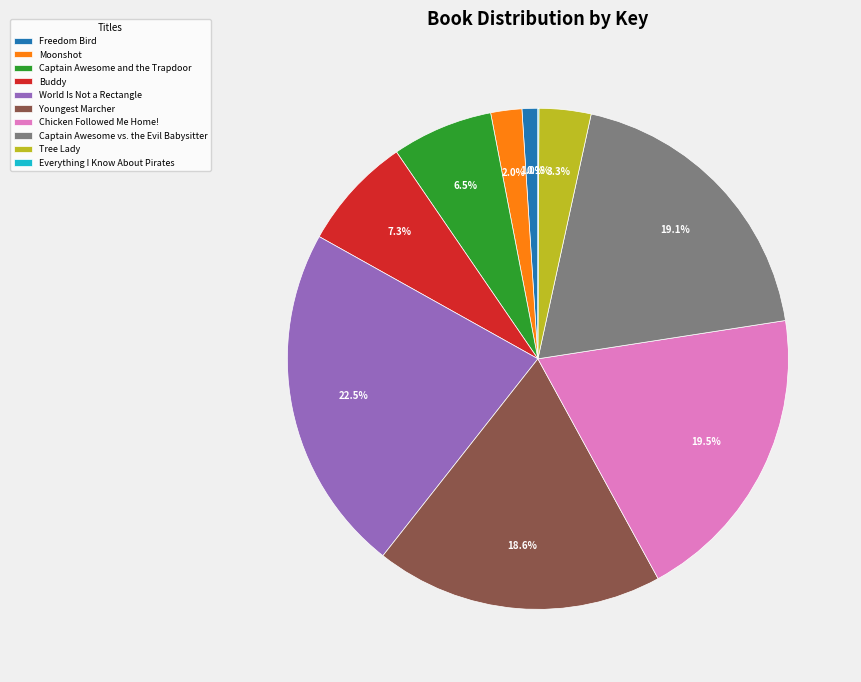

What percentage is NOT represented by Tree Lady?

96.7%